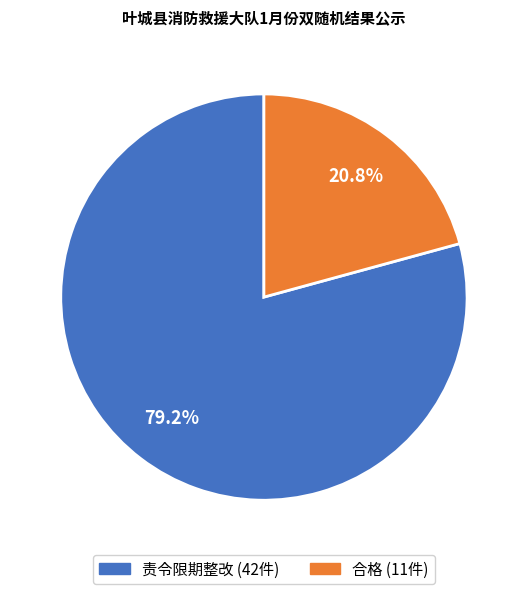

Is there a majority slice in this chart?

Yes